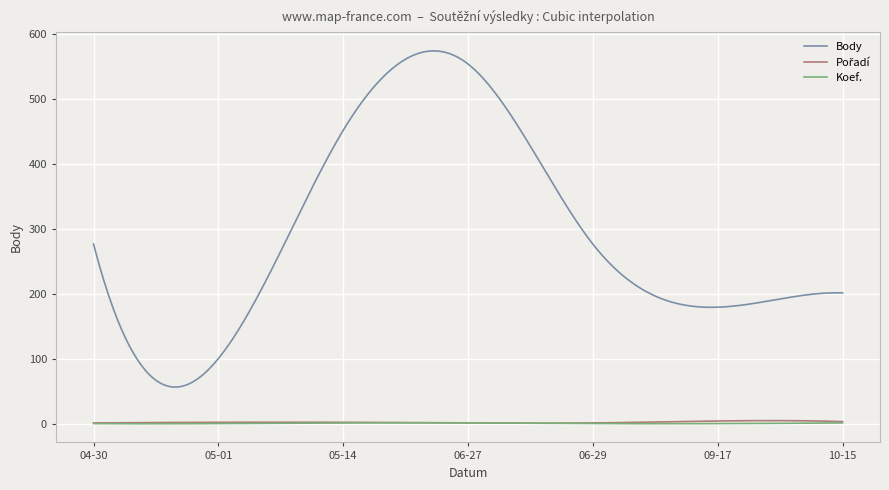

What is the average value of the Koef. series?

1.4